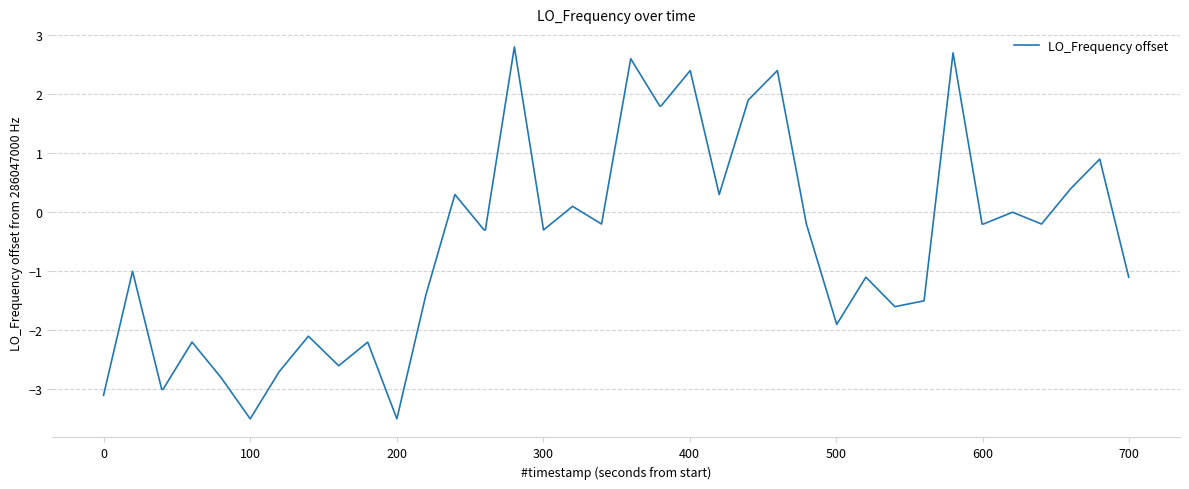

What is the maximum value shown in the chart?

2.8